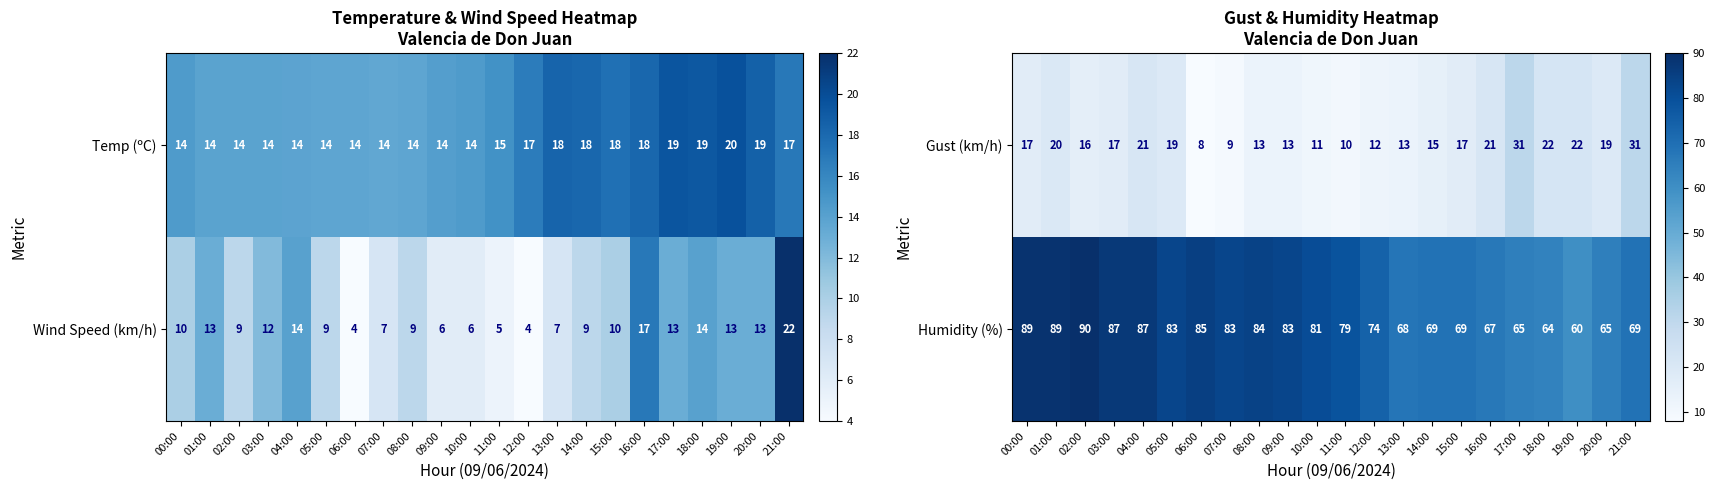

What is the sum of all Humidity (%) values?

1690